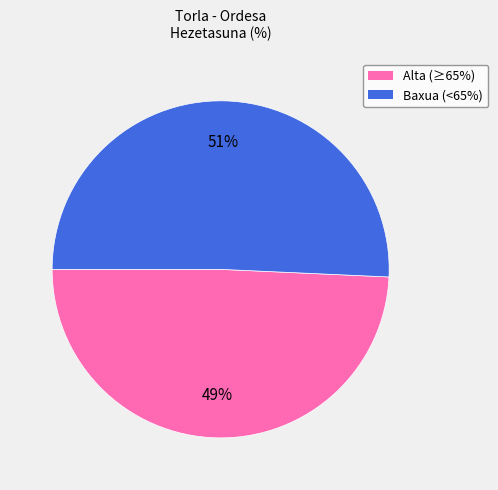

Is there any slice that represents more than half of the pie?

Yes